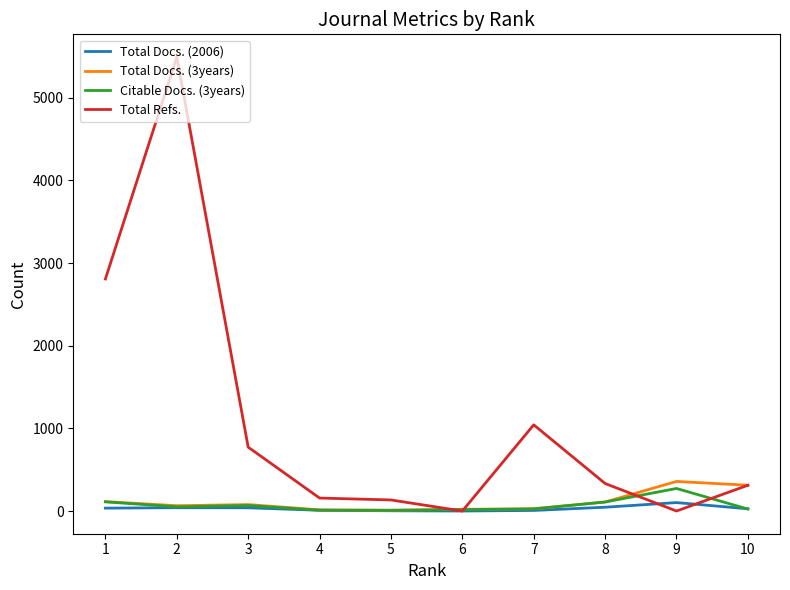

What is the sum of the Total Refs. values at 4 and 5?

291